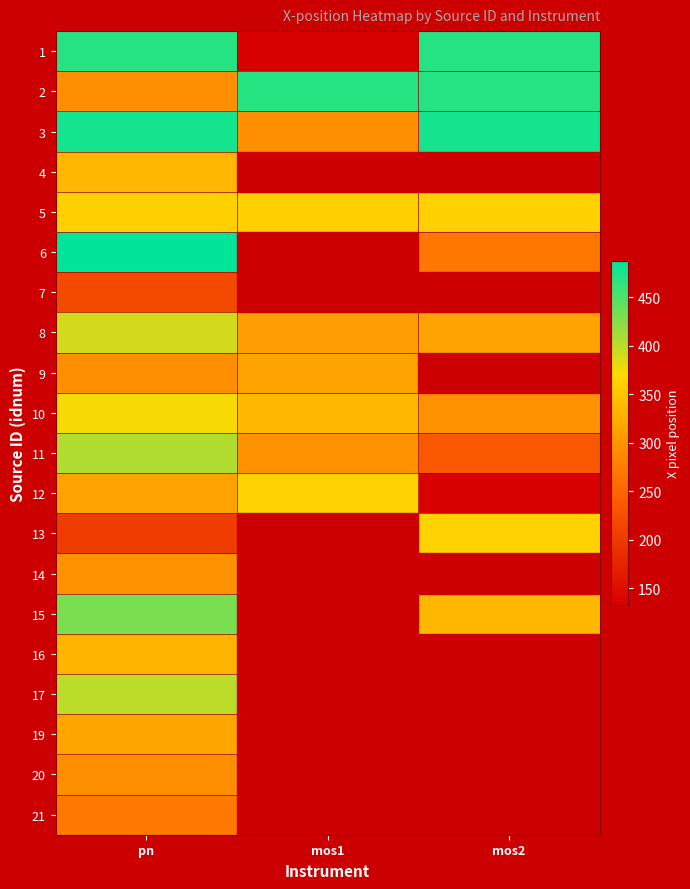

At how many categories does at least one series exceed 343?

3